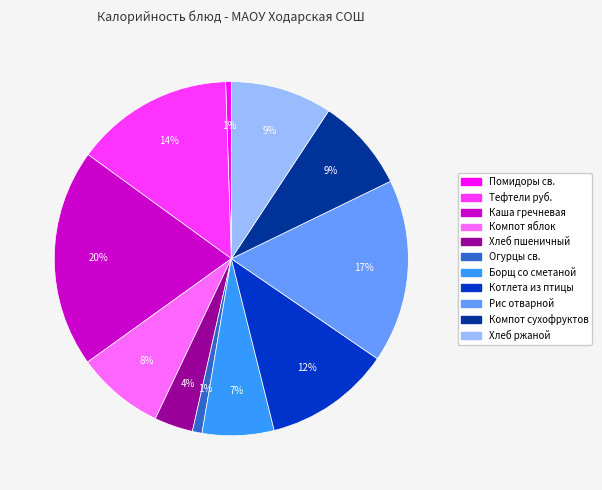

To the nearest percent, what is the combined percentage of Котлета из птицы and Каша гречневая?

31%